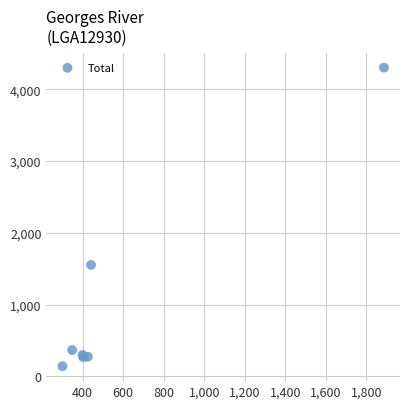

What Y value in the scatter plot is closest to 2221?

1553